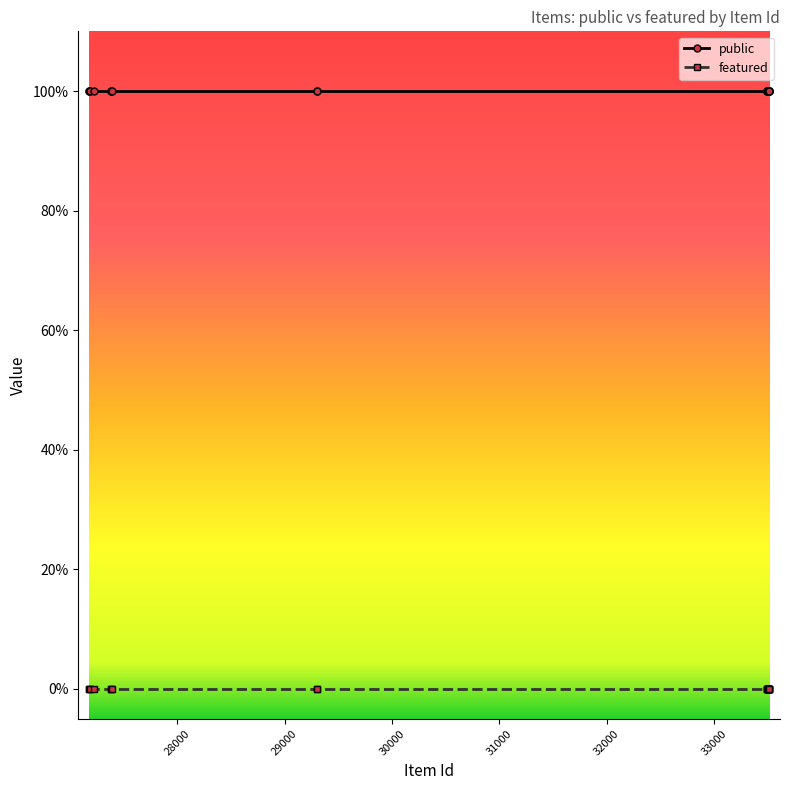

What is the maximum value shown in the chart?

1